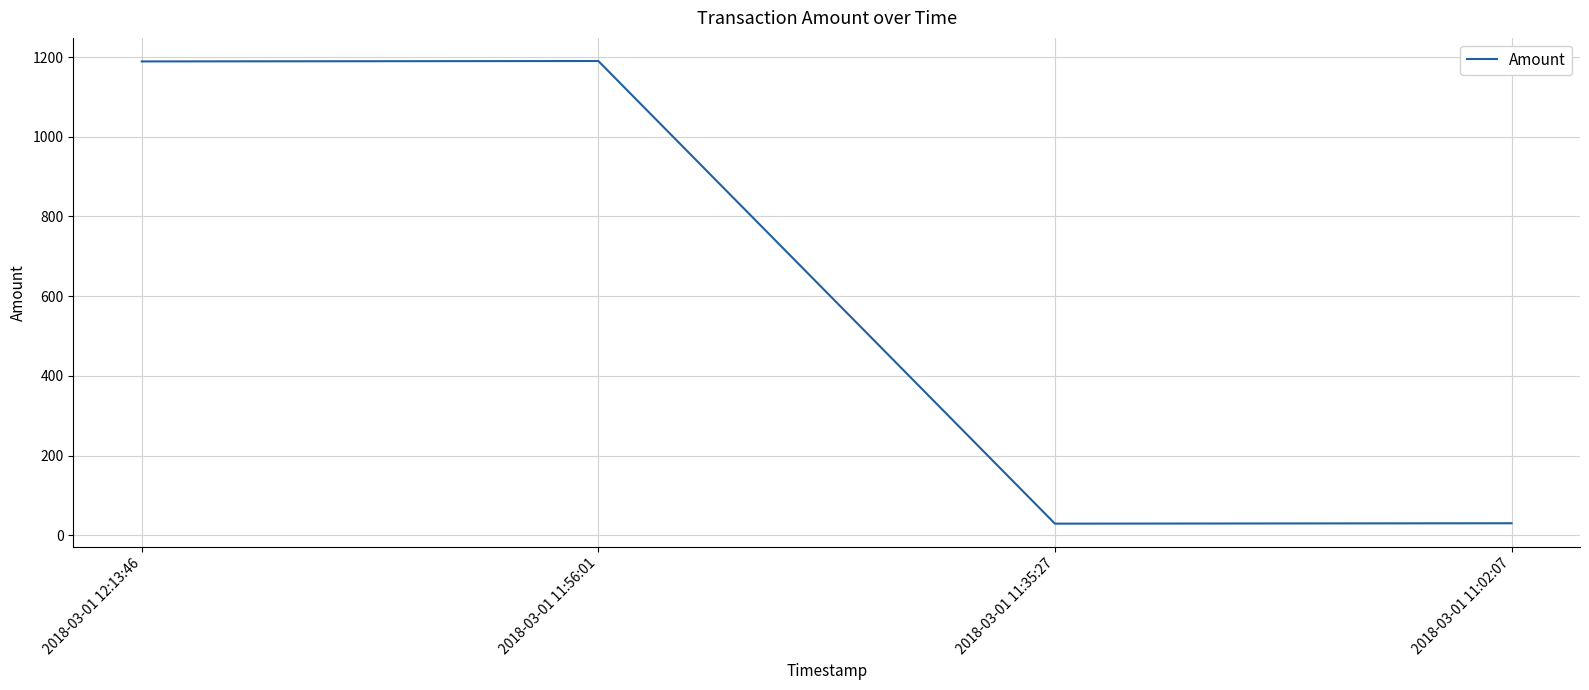

What is the greatest value displayed?

1190